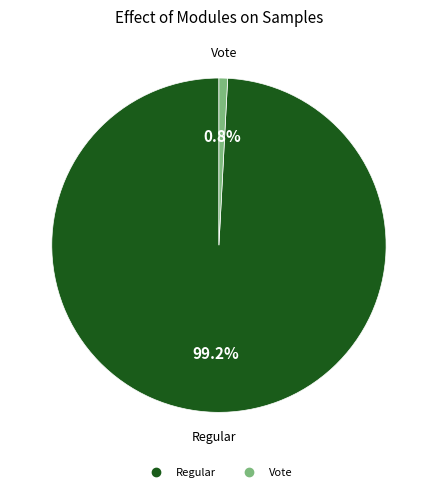

Is there a majority slice in this chart?

Yes